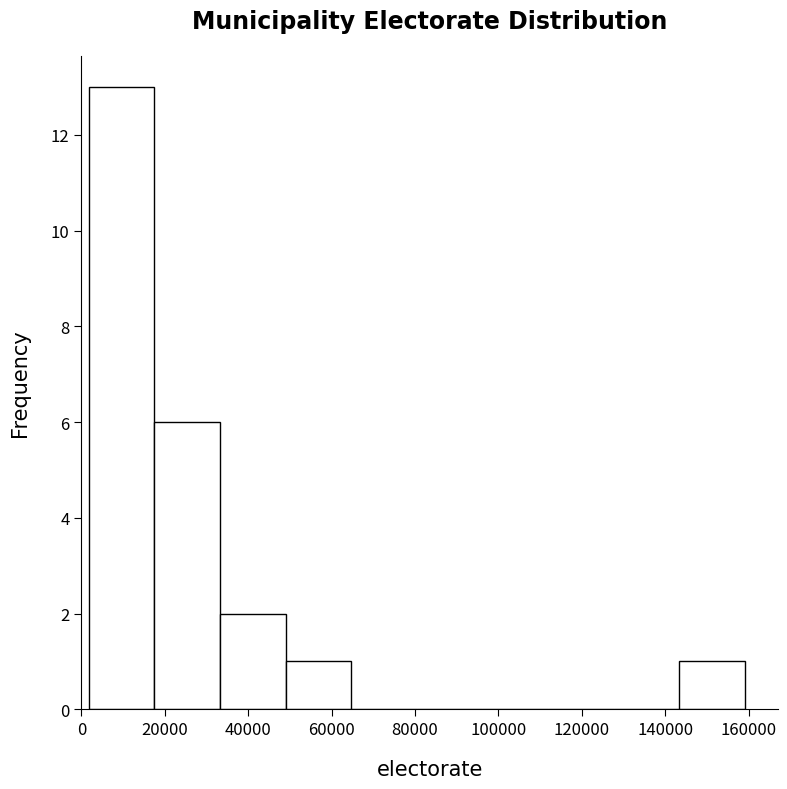

What is the height of the bar covering 144000 to 160000 on the x-axis? Neither the bar edges nor the heights are printed on the chart, so give them approximately, as read against the axes.

1